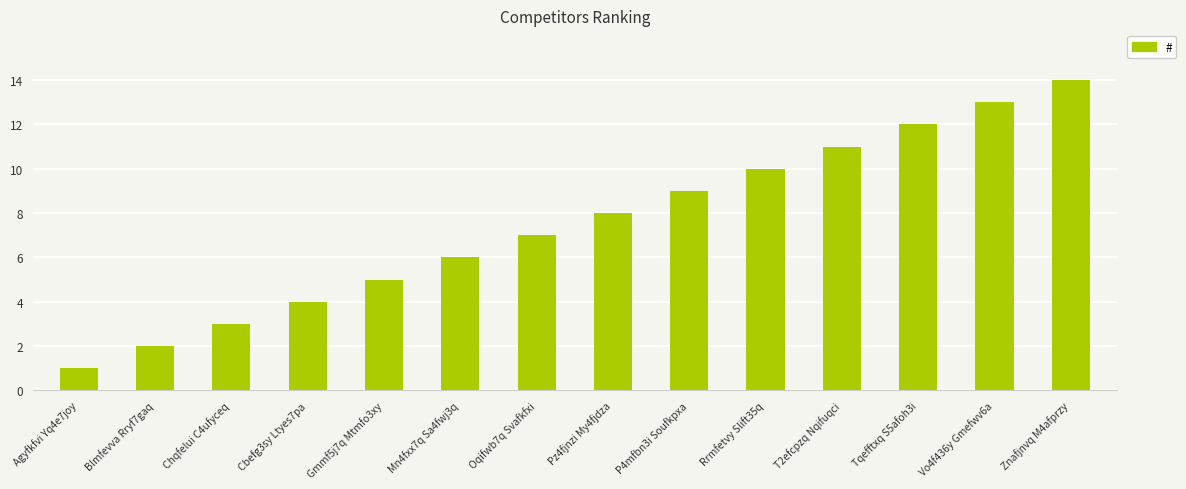

Reading left to right, list all the values displayed in this chart.

Agyfkfvi Yq4e7joy=1	Blmfevva Rryf7gaq=2	Chqfelui C4ufyceq=3	Cbefg3sy Ltyes7pa=4	Gmmf5j7q Mtmfo3xy=5	Mn4fxx7q Sa4fwj3q=6	Oqifwb7q Svafkfxi=7	Pz4fjnzi My4fjdza=8	P4mfbn3i Soufkpxa=9	Rrmfetvy Slift35q=10	T2efcpzq Nqifuqci=11	Tqefftxq S5afoh3i=12	Vo4f436y Gmefwv6a=13	Znafjnvq M4afprzy=14